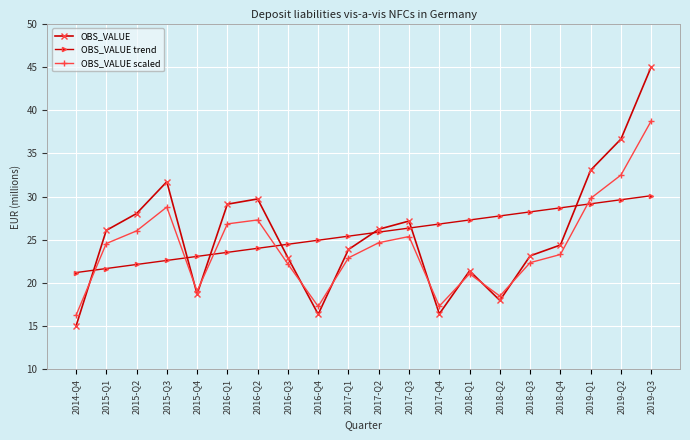

At which label does OBS_VALUE first exceed 26?

2015-Q1